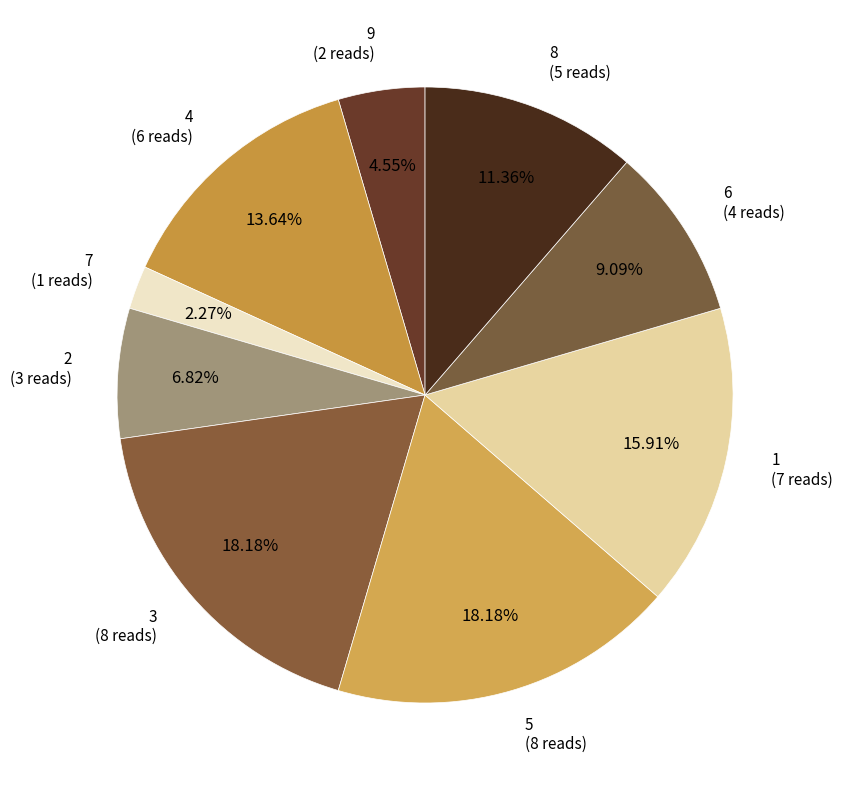

Count the number of slices in the pie.

9